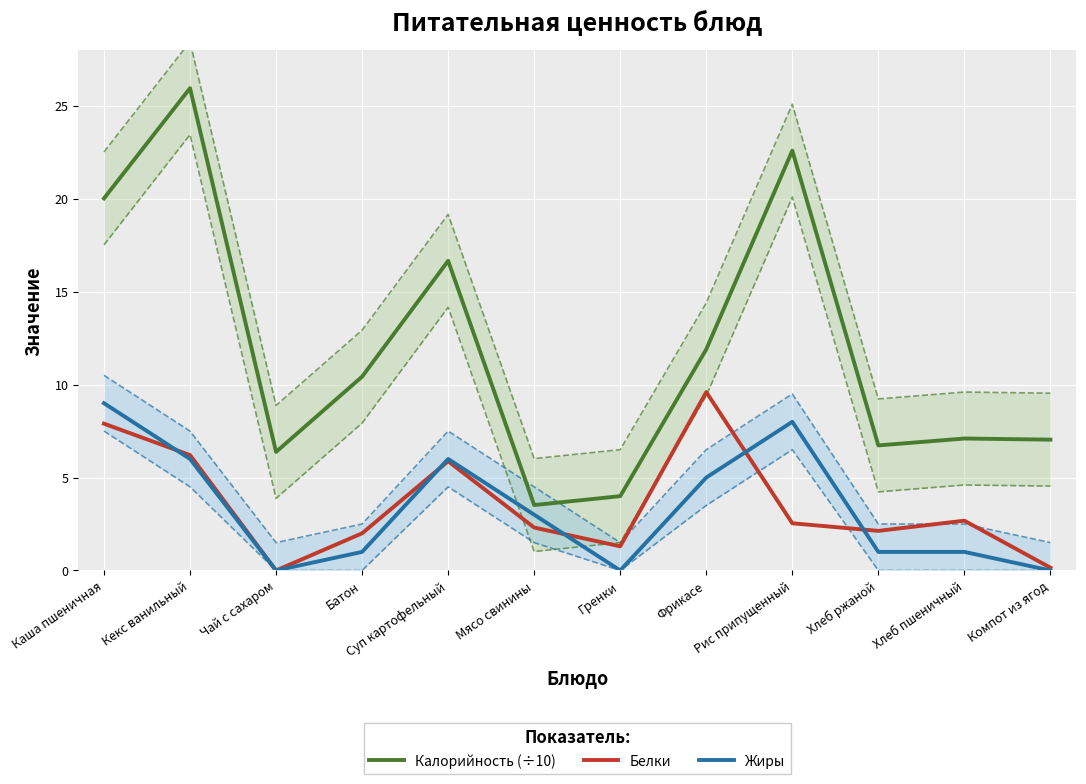

Reading left to right, what are all the values shown in this chart?

Калорийность (÷10): Каша пшеничная=20.0	Кекс ванильный=25.9	Чай с сахаром=6.4	Батон=10.4	Суп картофельный=16.7	Мясо свинины=3.5	Гренки=4.0	Фрикасе=11.9	Рис припущенный=22.6	Хлеб ржаной=6.7	Хлеб пшеничный=7.1	Компот из ягод=7.0
Белки: Каша пшеничная=7.9	Кекс ванильный=6.2	Чай с сахаром=0.0	Батон=2.0	Суп картофельный=5.9	Мясо свинины=2.3	Гренки=1.3	Фрикасе=9.6	Рис припущенный=2.5	Хлеб ржаной=2.1	Хлеб пшеничный=2.7	Компот из ягод=0.1
Жиры: Каша пшеничная=9.0	Кекс ванильный=6.0	Чай с сахаром=0.0	Батон=1.0	Суп картофельный=6.0	Мясо свинины=3.0	Гренки=0.0	Фрикасе=5.0	Рис припущенный=8.0	Хлеб ржаной=1.0	Хлеб пшеничный=1.0	Компот из ягод=0.0